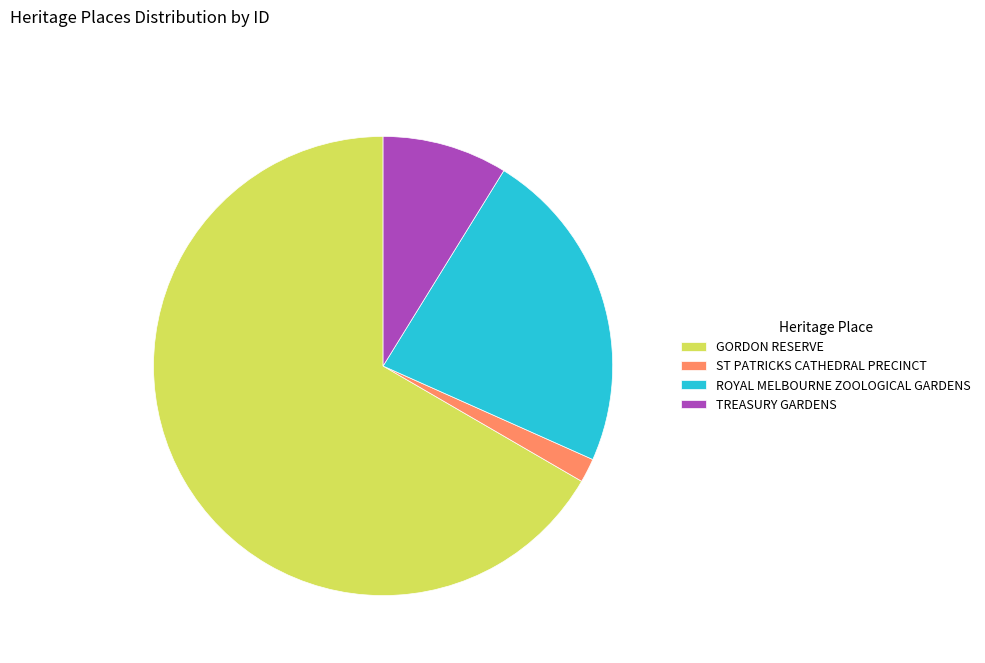

The GORDON RESERVE slice represents 67% of the pie. True or false?

True